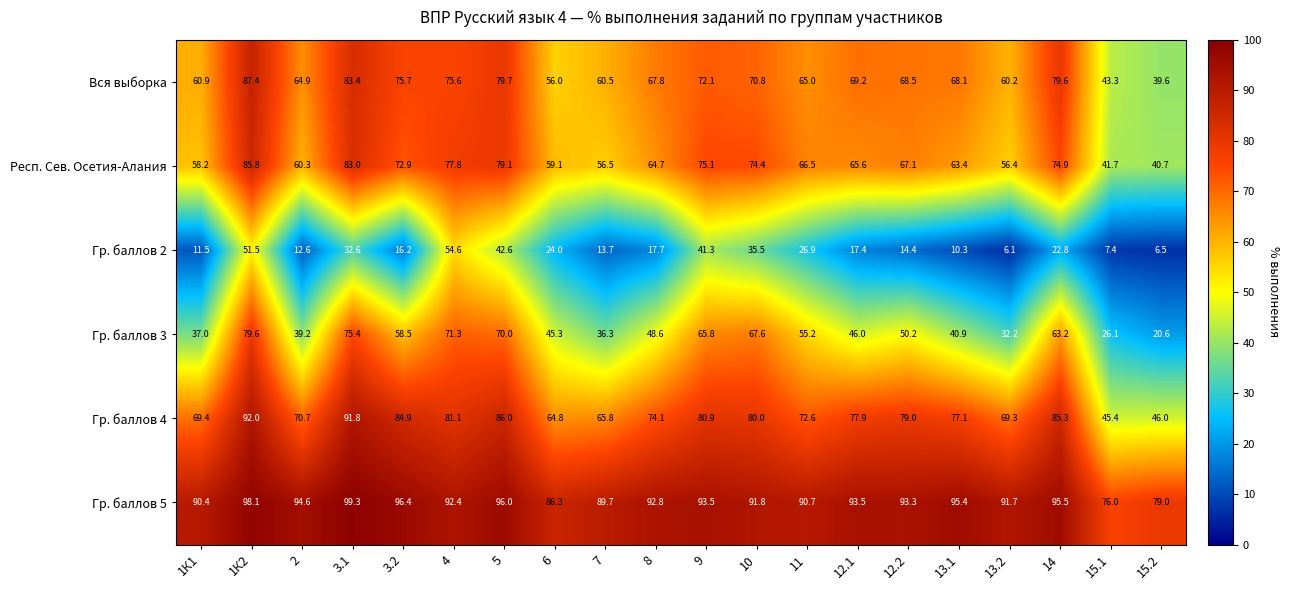

Is it true that Вся выборка equals 39.6 at 15.2?

True